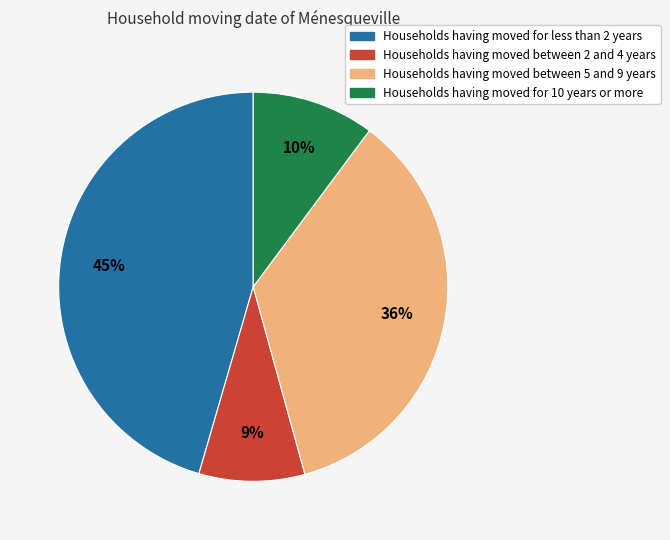

Does any single category account for the majority?

No